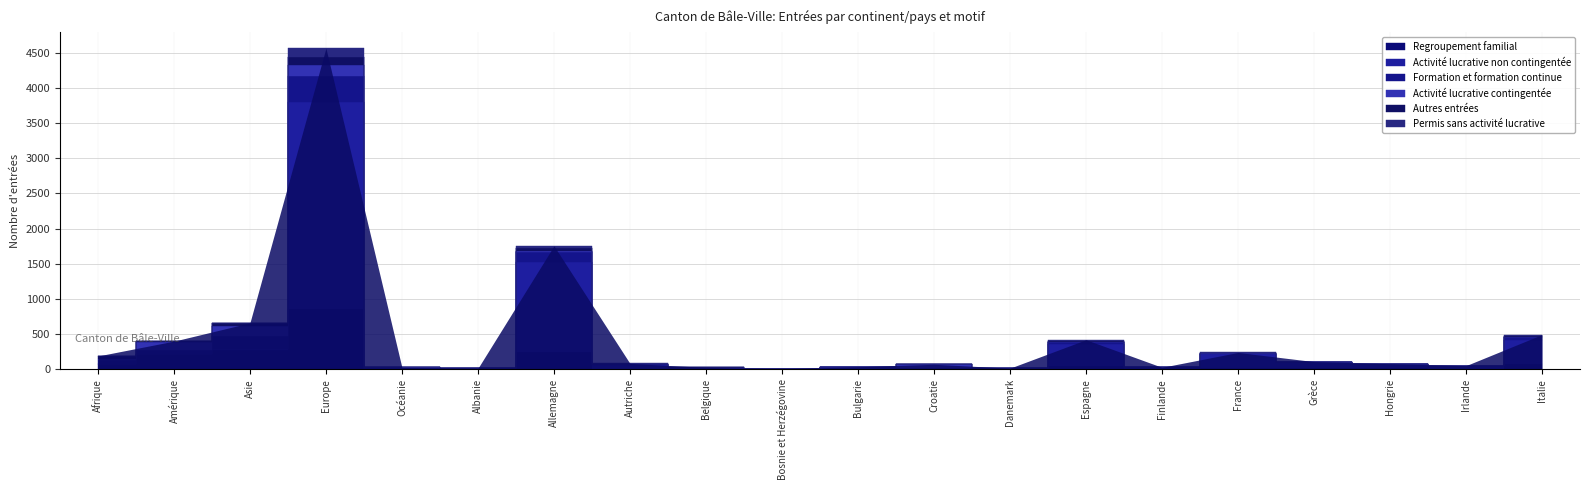

In Formation et formation continue, how many points are lower than both neighbors (excluding endpoints)?

3